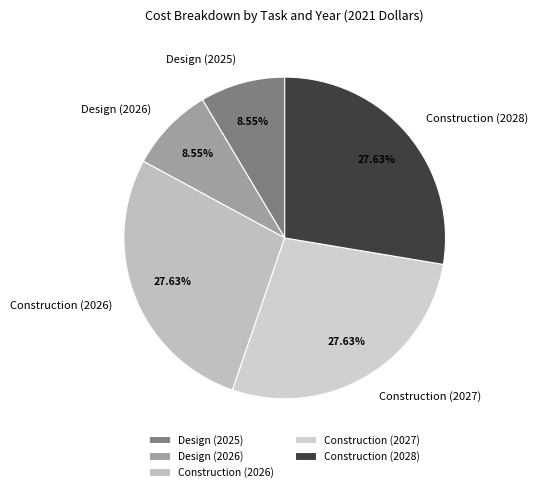

To the nearest percent, what portion does Construction (2026) represent?

28%